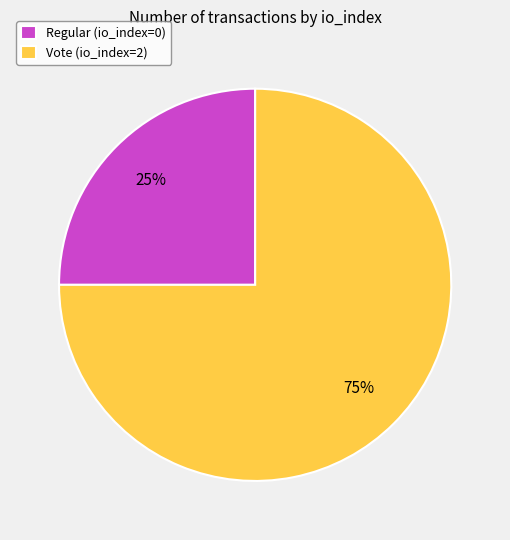

The Regular (io_index=0) slice represents 7% of the pie. True or false?

False